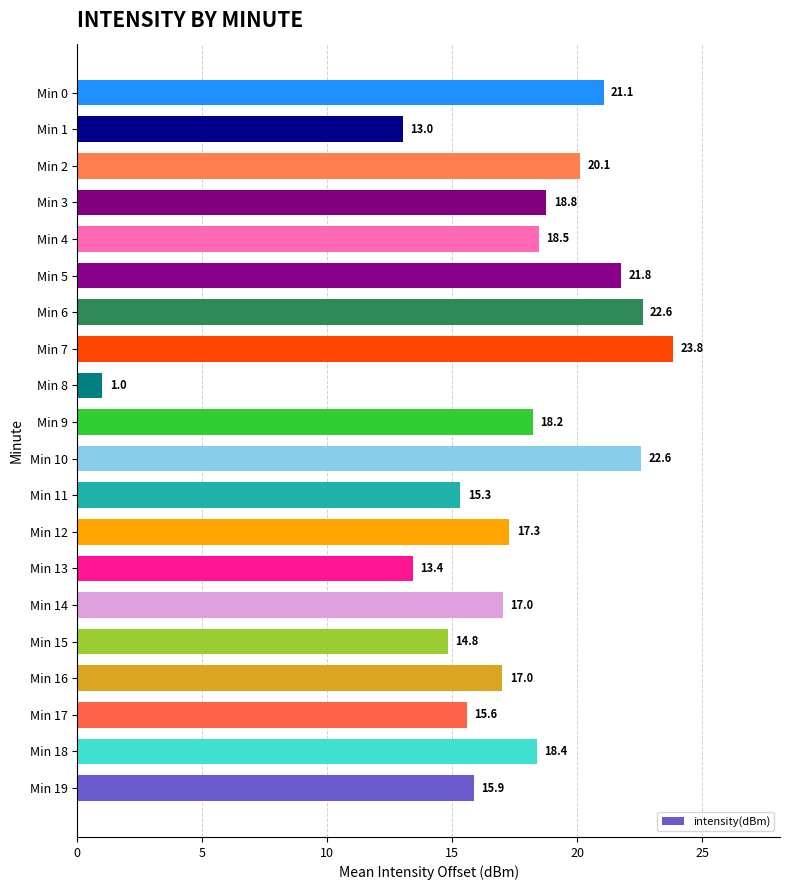

How many categories are shown in the chart?

20